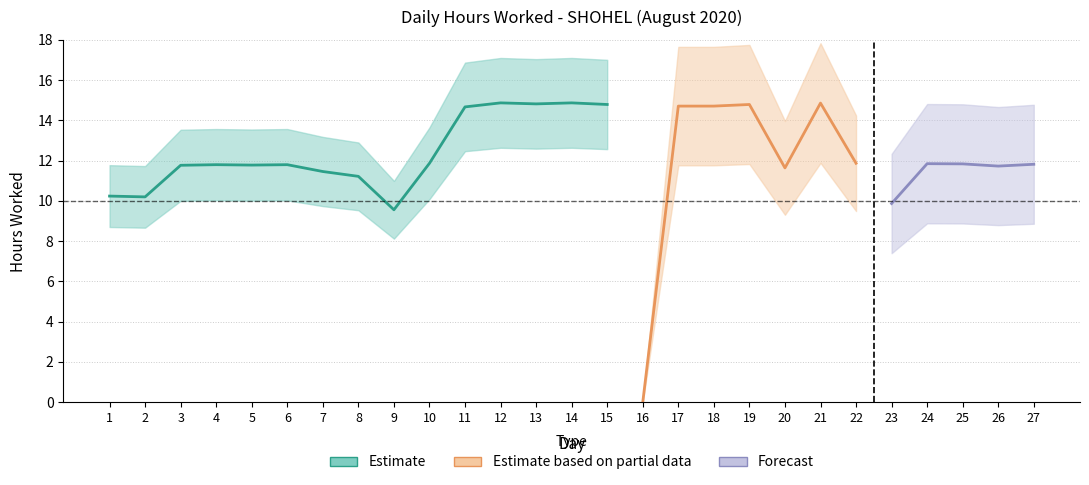

How many points are lower than both their immediate neighbors (excluding endpoints)?

8